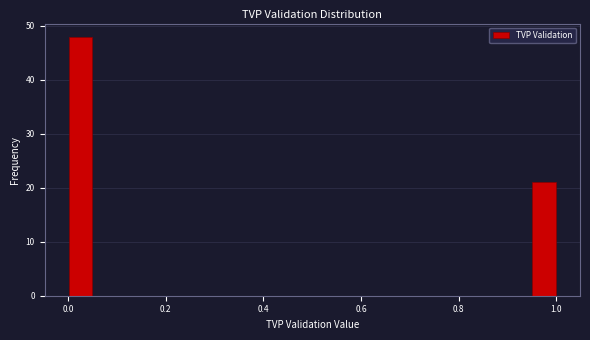

Around what value on the x-axis is the tallest bar? Give the approximate position of its centre, as read against the axis.

0.02